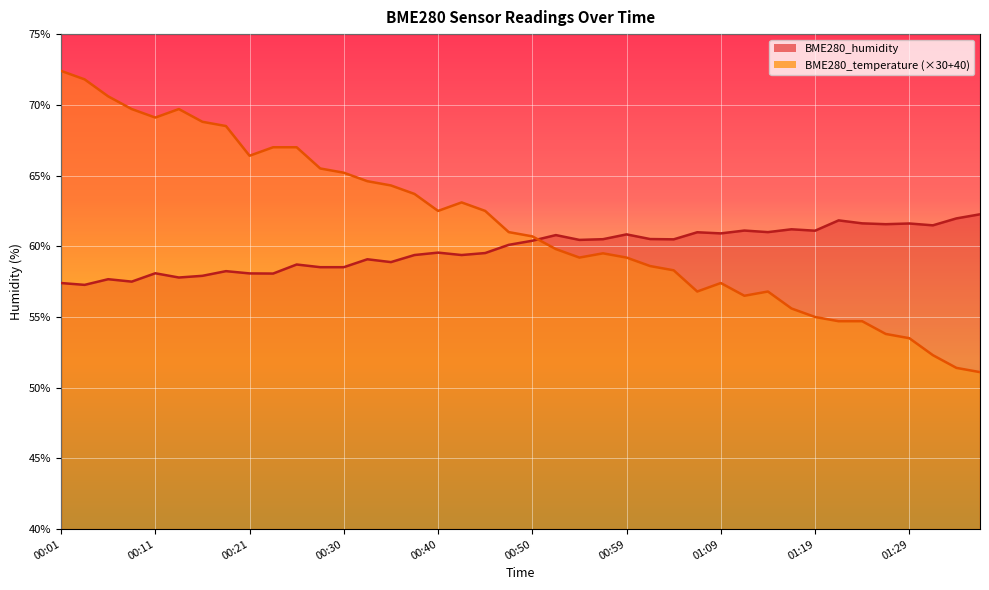

Reading left to right, list all the values displayed in this chart.

BME280_humidity: 57.4	57.3	57.7	57.5	58.1	57.8	57.9	58.2	58.1	58.1	58.7	58.5	58.5	59.1	58.9	59.4	59.5	59.4	59.5	60.1	60.4	60.8	60.5	60.5	60.8	60.5	60.5	61.0	60.9	61.1	61.0	61.2	61.1	61.8	61.6	61.6	61.6	61.5	62.0	62.3
BME280_temperature: 72.4	71.8	70.6	69.7	69.1	69.7	68.8	68.5	66.4	67.0	67.0	65.5	65.2	64.6	64.3	63.7	62.5	63.1	62.5	61.0	60.7	59.8	59.2	59.5	59.2	58.6	58.3	56.8	57.4	56.5	56.8	55.6	55.0	54.7	54.7	53.8	53.5	52.3	51.4	51.1